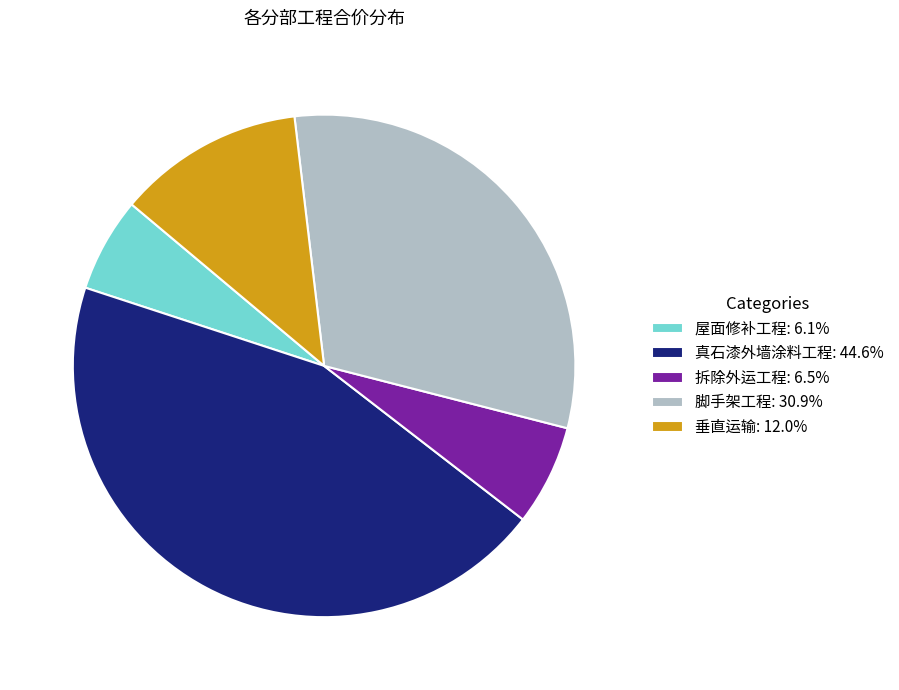

How many segments does this pie chart have?

5